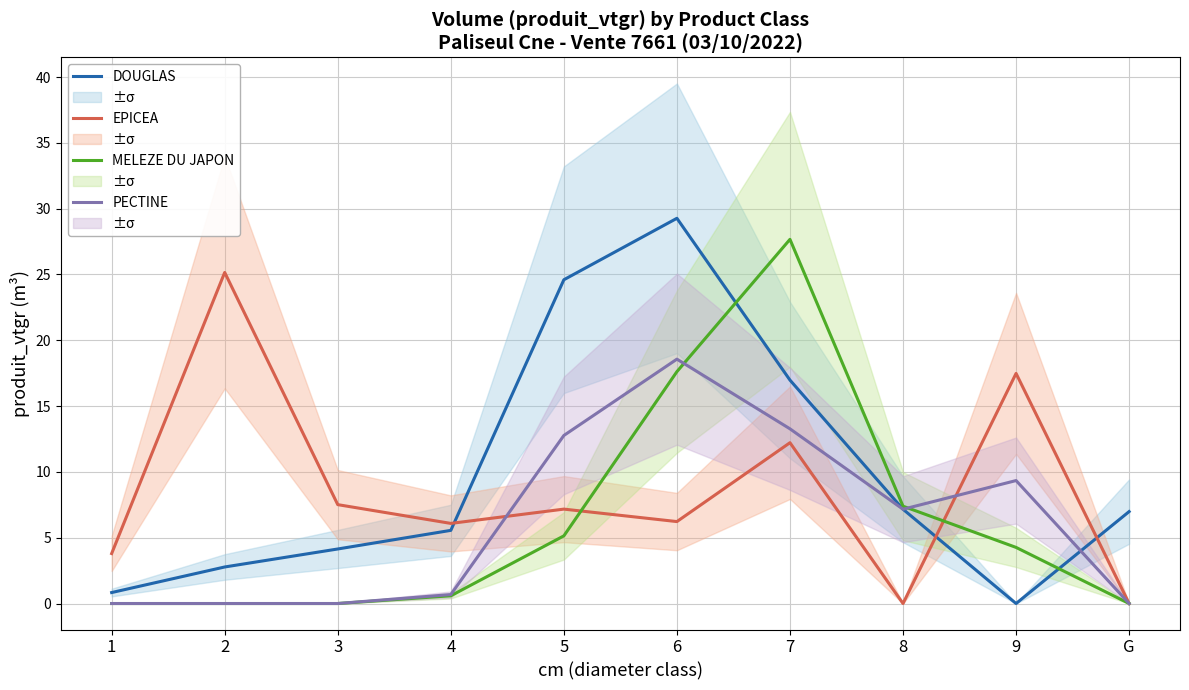

What is the sum of the MELEZE DU JAPON values at 9 and 6?

21.9